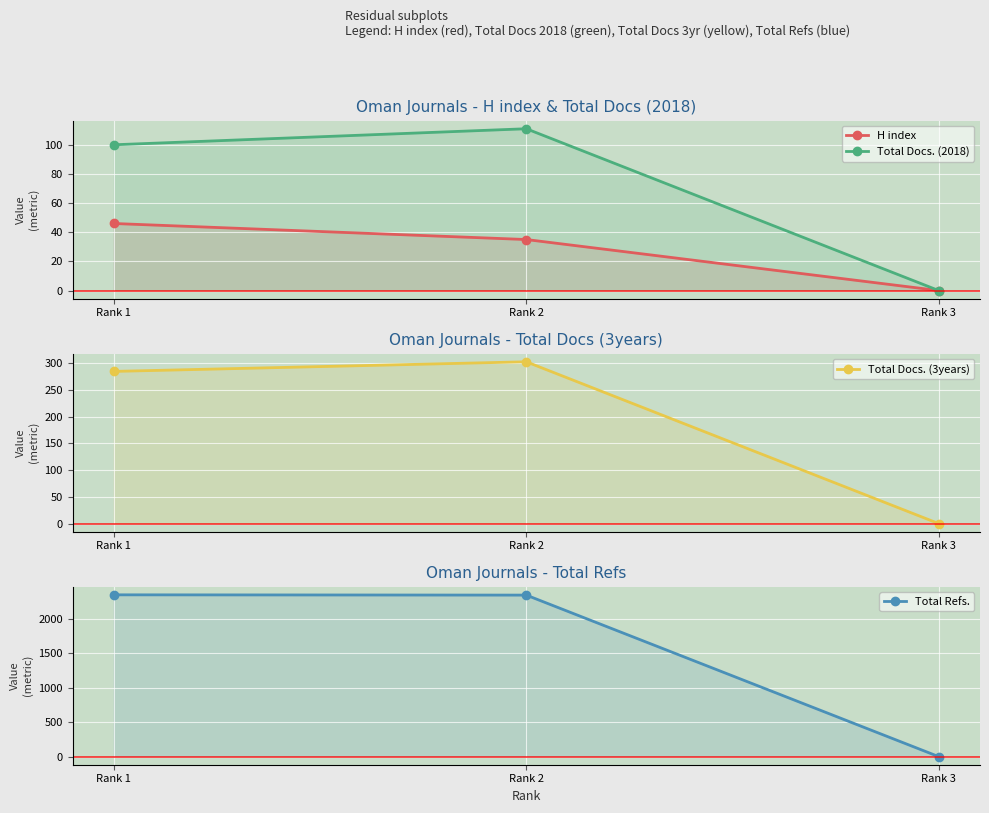

Reading left to right, transcribe all the data shown in this chart.

H index: Rank 1=46	Rank 2=35	Rank 3=0
Total Docs. (2018): Rank 1=100	Rank 2=111	Rank 3=0
Total Docs. (3years): Rank 1=285	Rank 2=303	Rank 3=0
Total Refs.: Rank 1=2346	Rank 2=2342	Rank 3=0